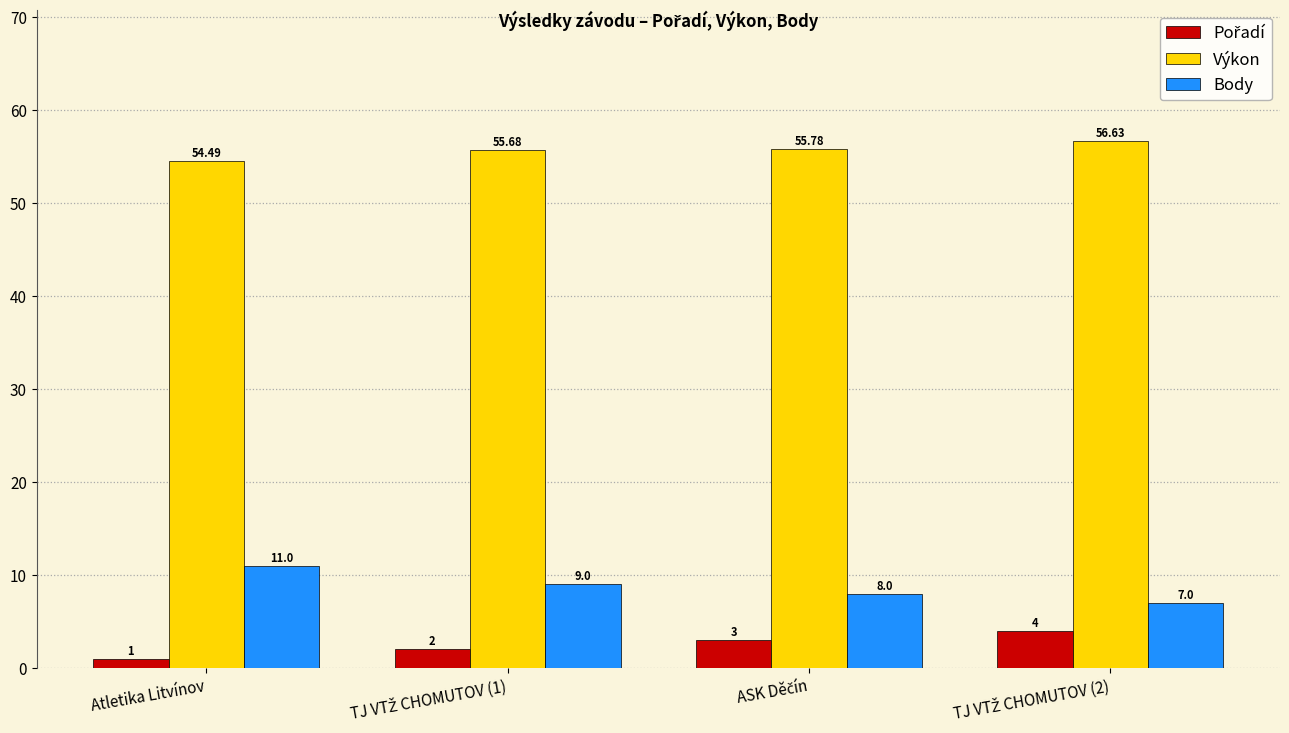

At which label is Výkon closest to 55?

Atletika Litvínov